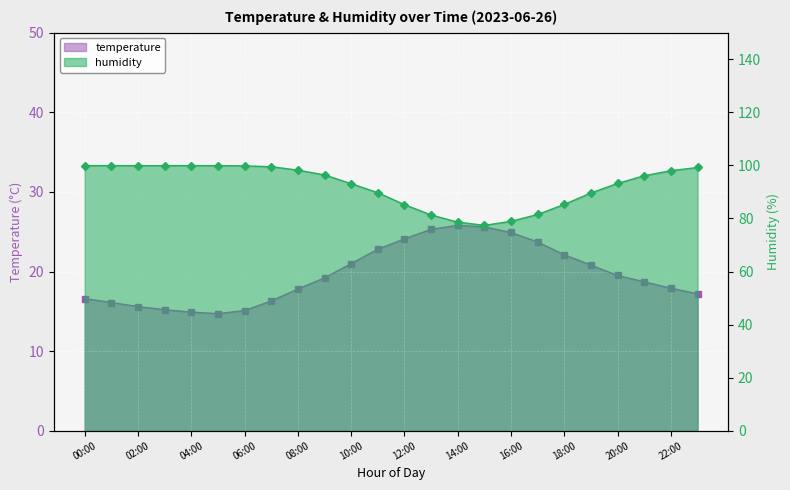

Where does the humidity series first go above 96?

00:00